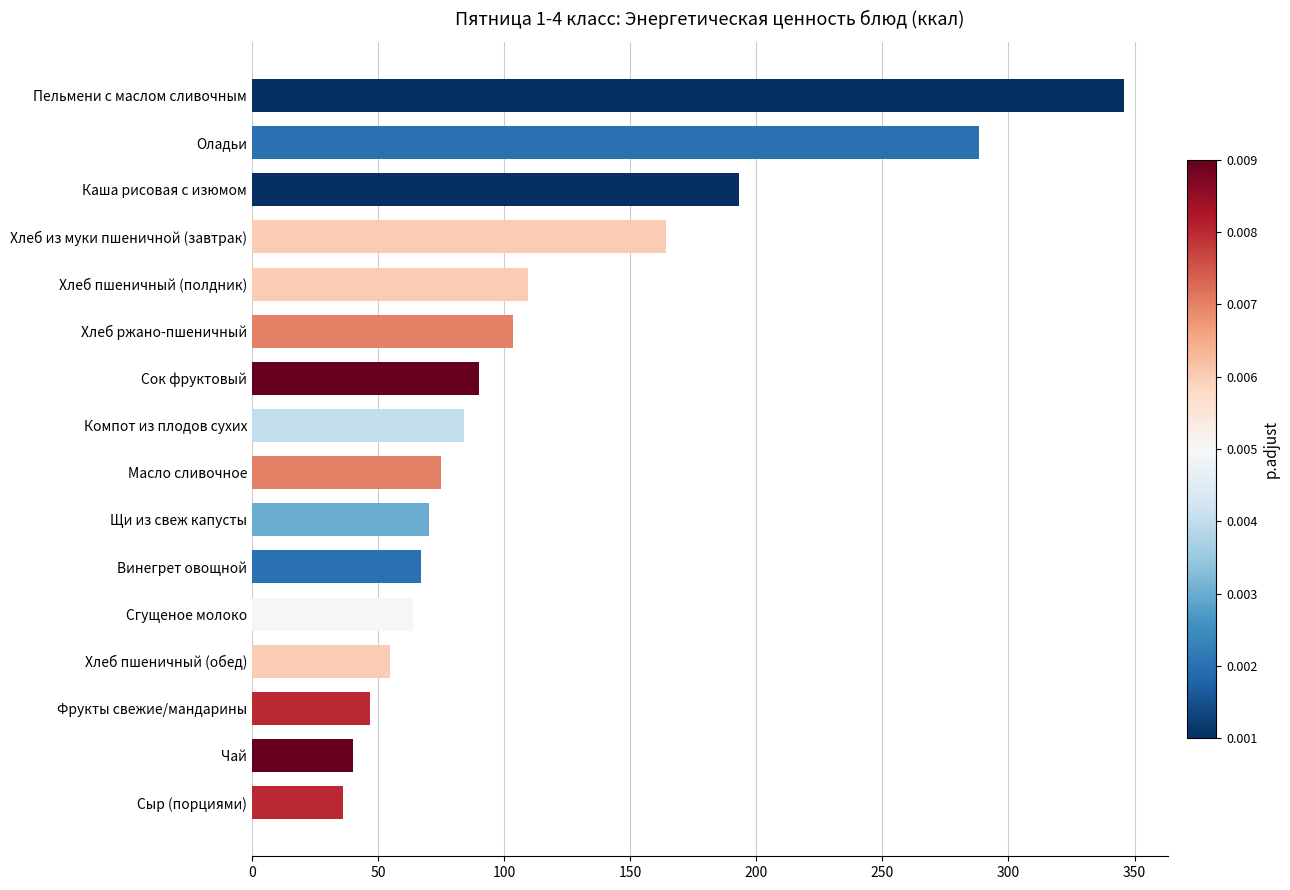

Which label corresponds to the largest value in the chart?

Пельмени с маслом сливочным